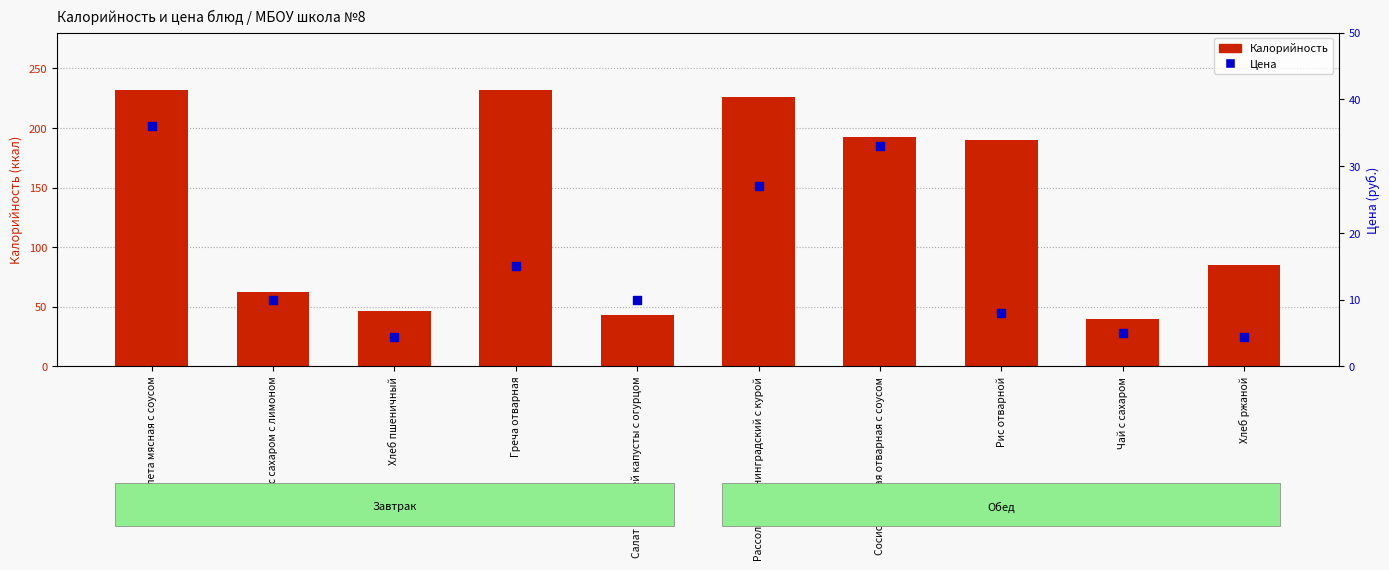

Which series has the largest Y range (max minus min)?

Калорийность